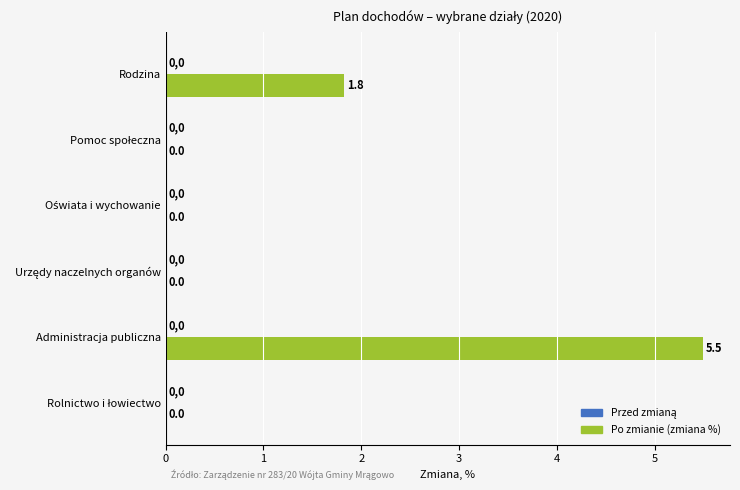

Are the bars horizontal?

Yes